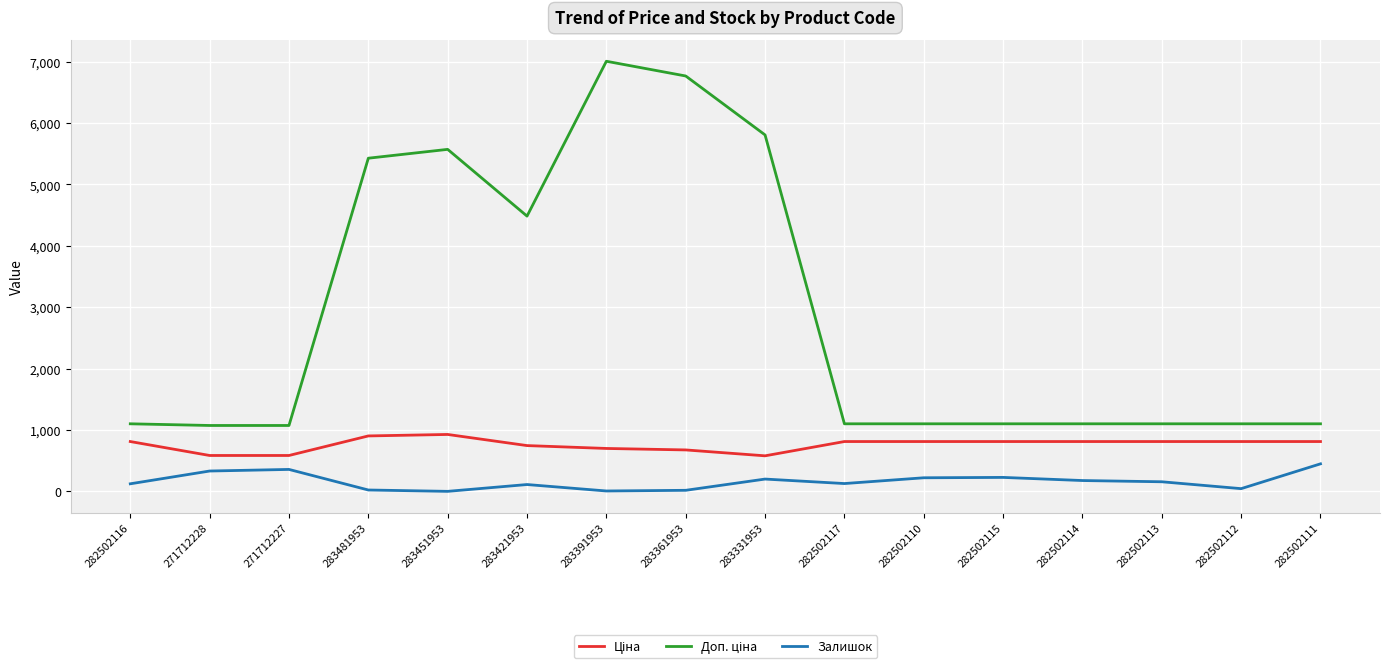

What is the greatest value displayed?

7004.3